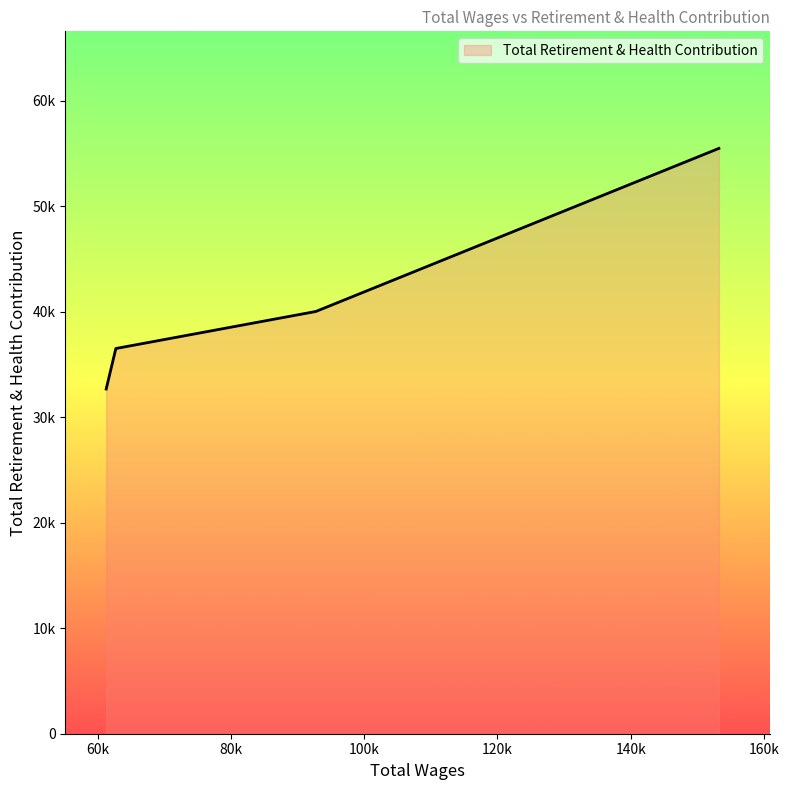

What is the average value?

41179